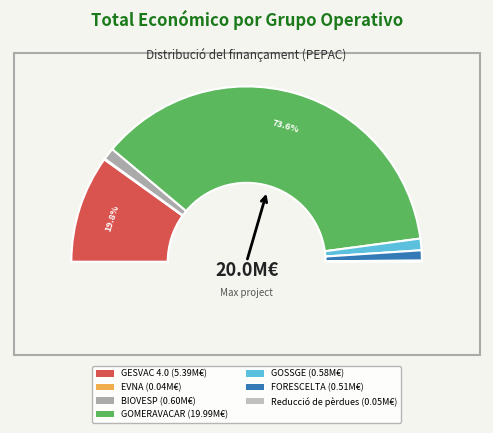

Is it true that Reducció de pèrdues is 0% of the pie?

True